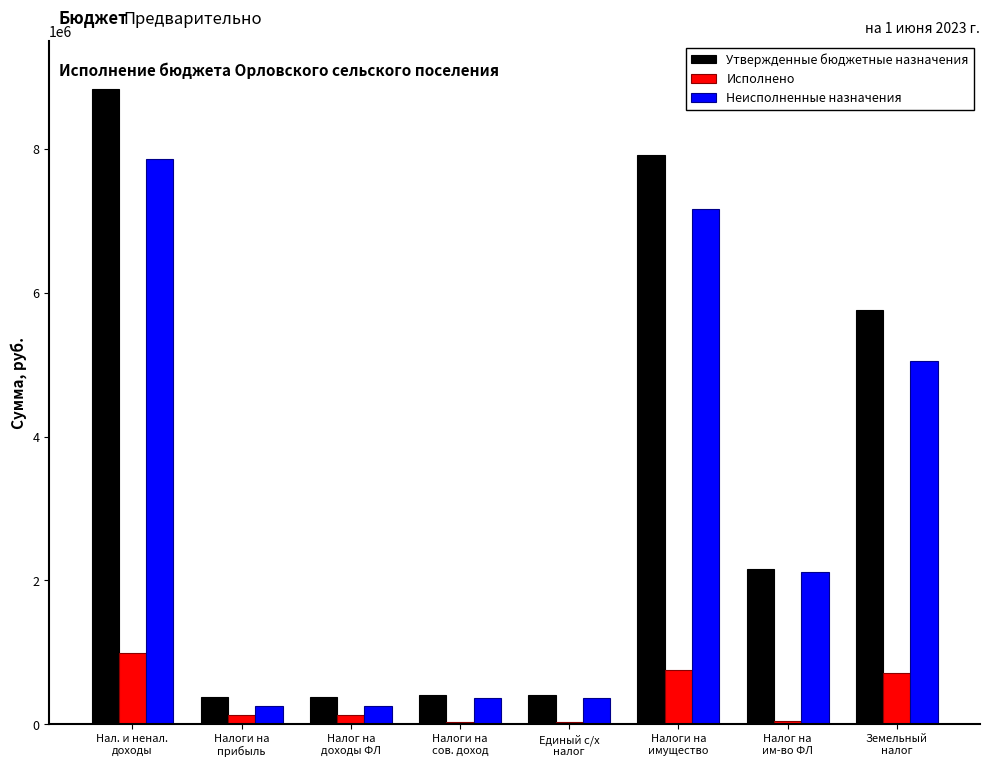

What are all the series names shown in the legend?

Утвержденные бюджетные назначения, Исполнено, Неисполненные назначения